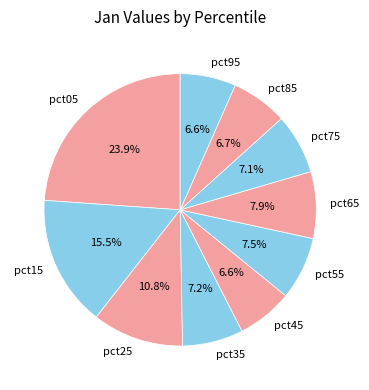

Approximately how many times larger is the value at pct45 compared to pct05?

0.3